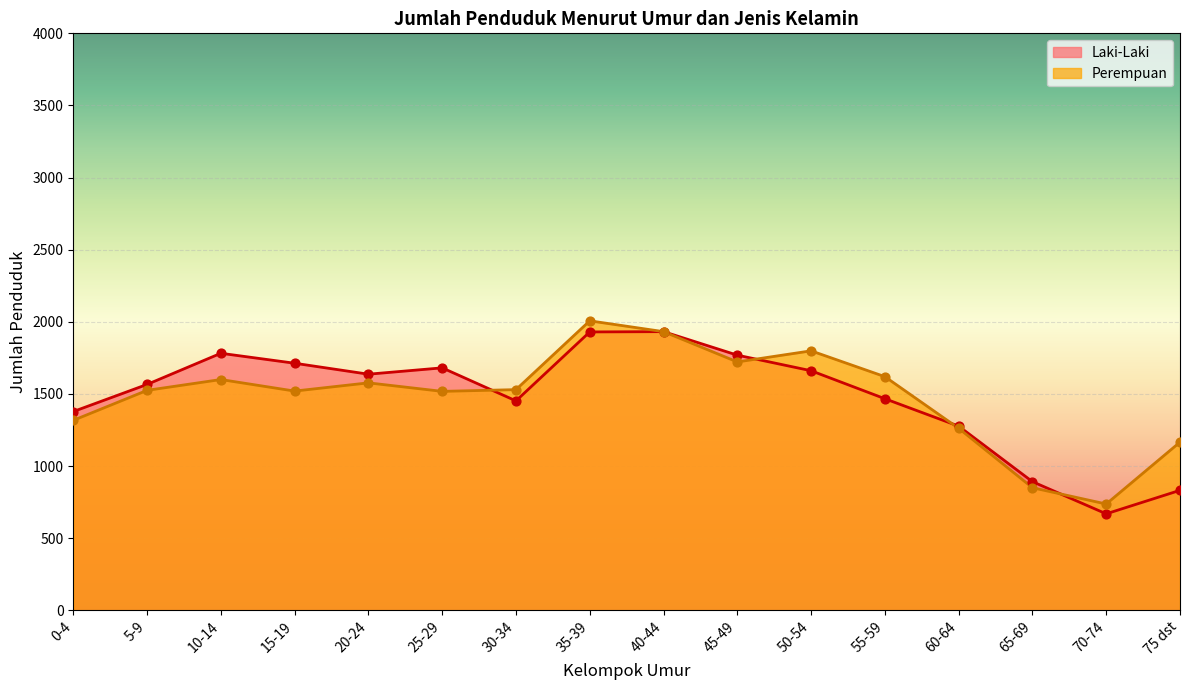

Is the value of Perempuan at 50-54 greater than the value of Laki-Laki at 35-39?

No